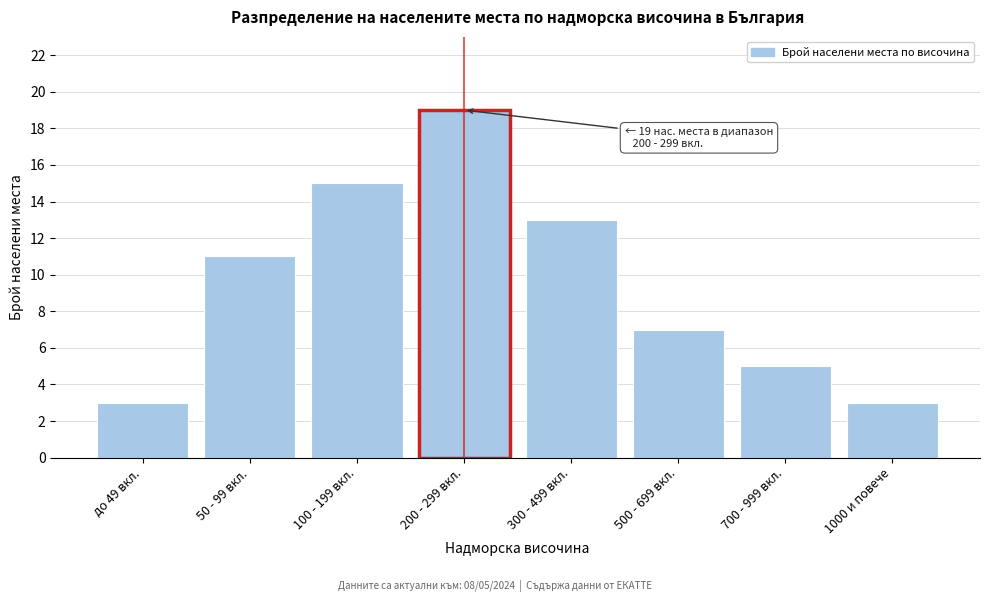

Reading right to left, what are all the values shown in this chart?

3	5	7	13	19	15	11	3